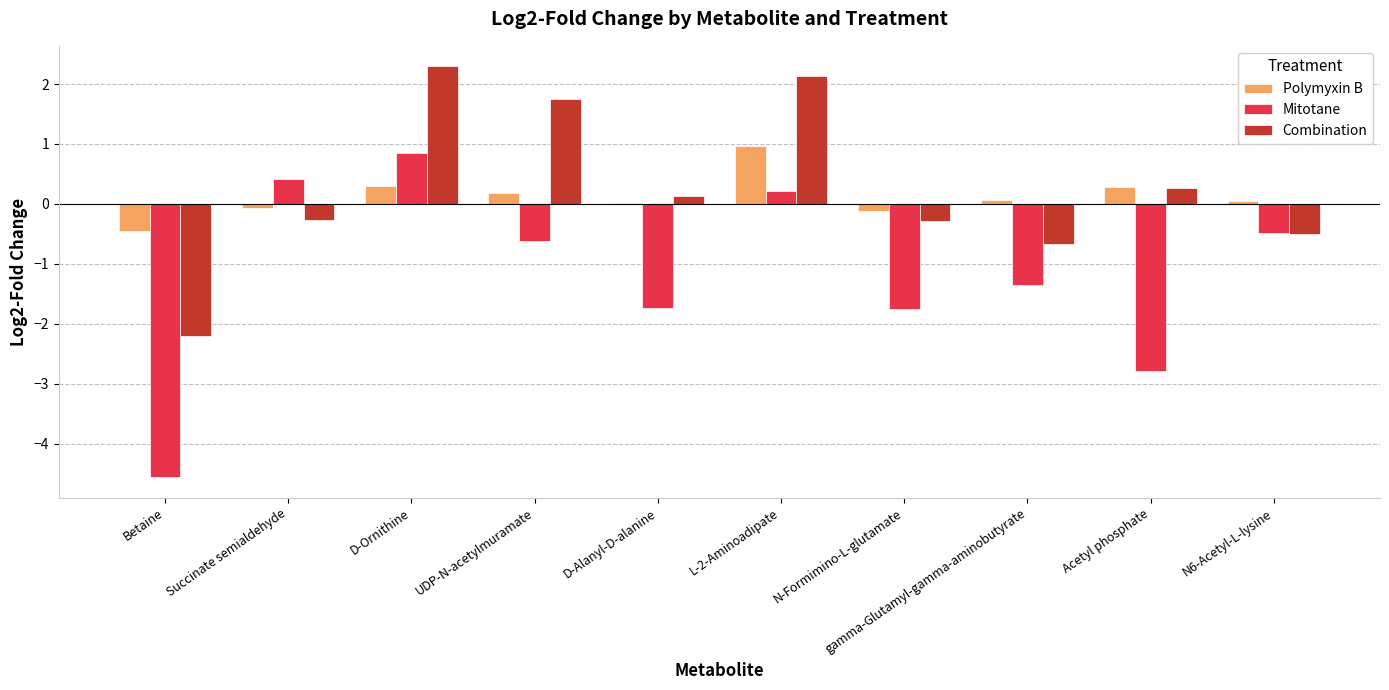

Is the value of Combination at Acetyl phosphate greater than the value of Polymyxin B at Succinate semialdehyde?

Yes